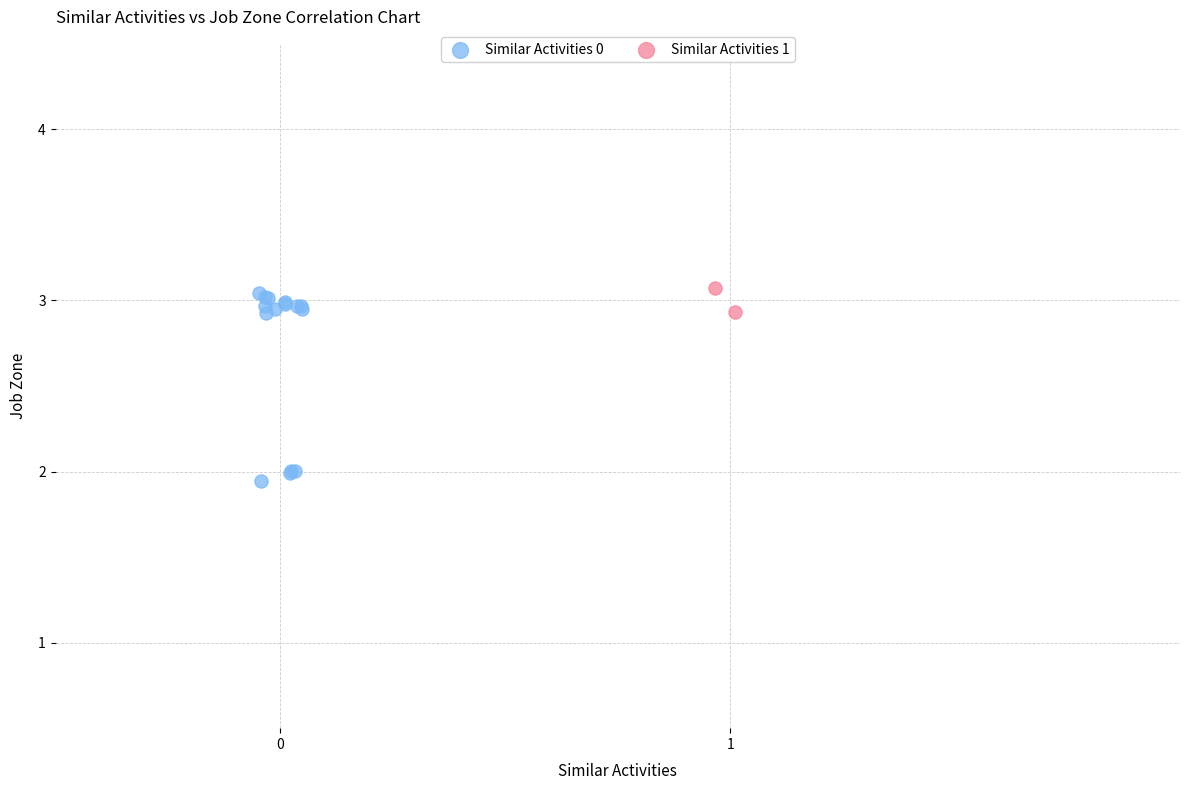

What are all the series names shown in the legend?

Similar Activities 0, Similar Activities 1